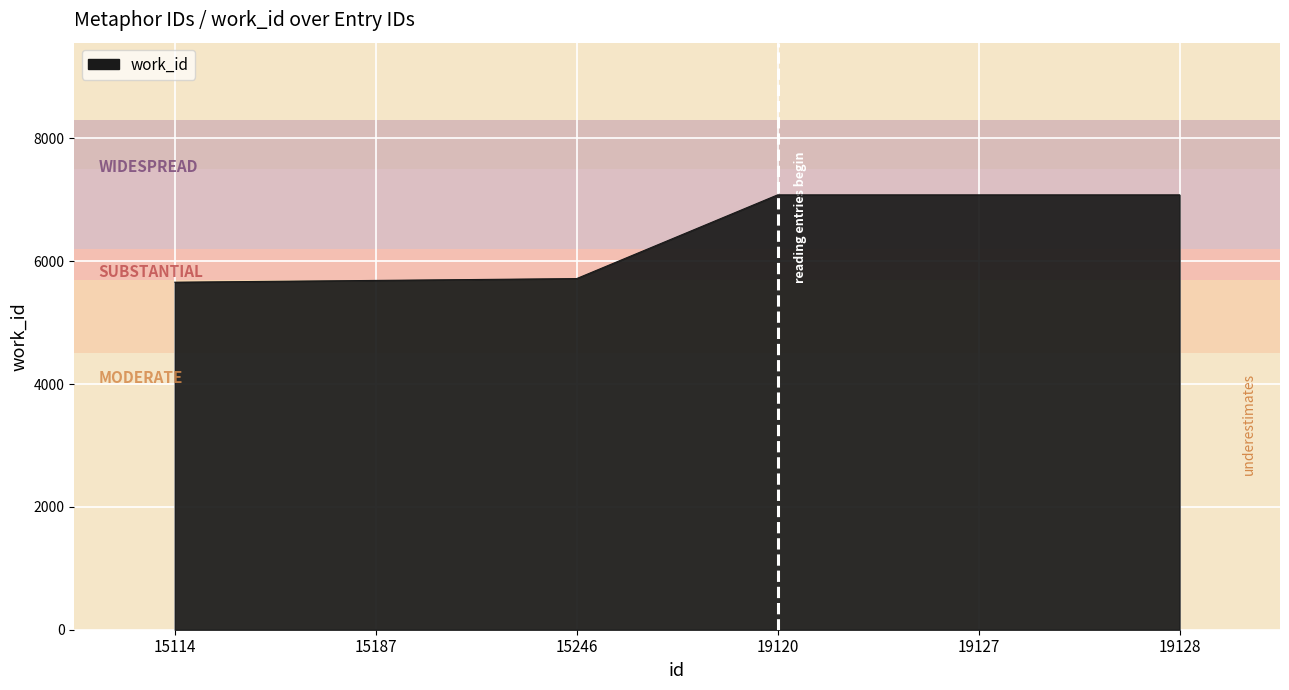

The value at 15187 is 5687. True or false?

True